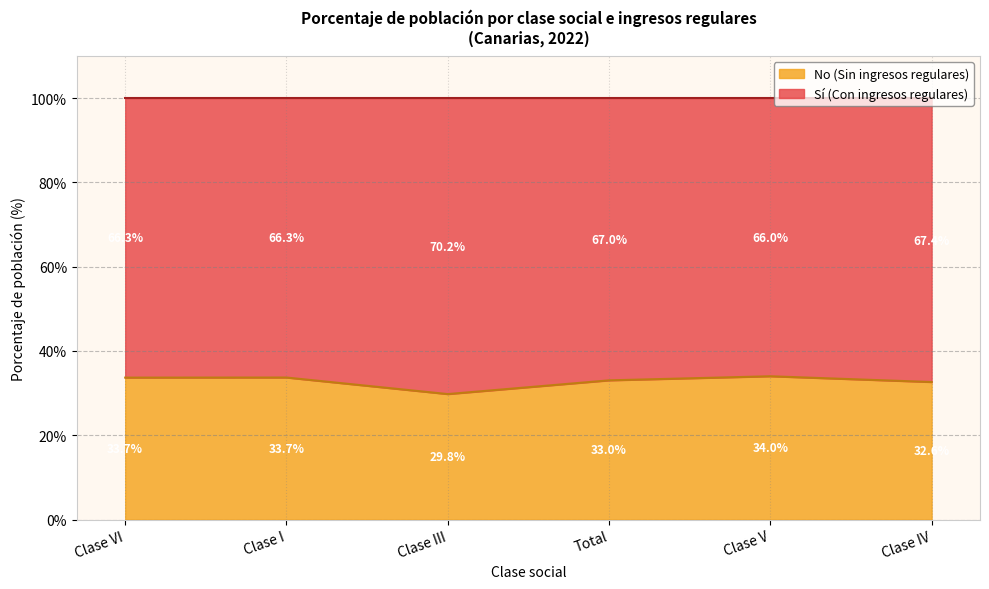

At which label does the data first exceed 33?

Clase VI